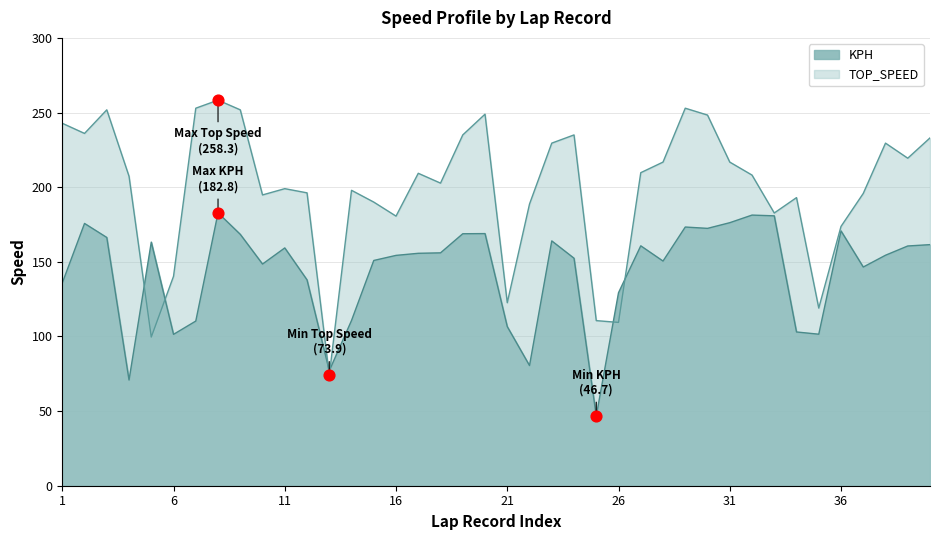

What are all the series names shown in the legend?

KPH, TOP_SPEED